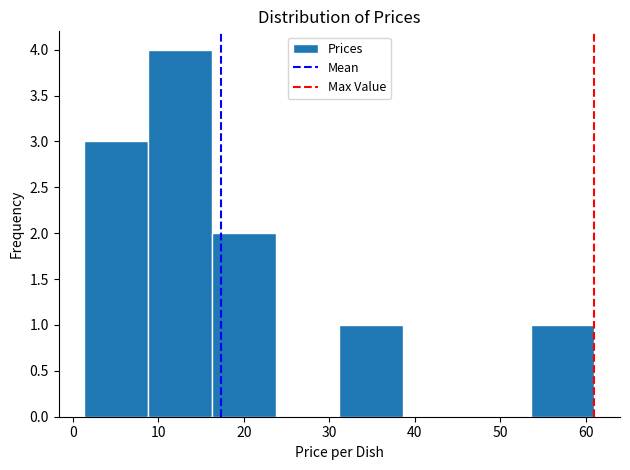

Reading left to right, transcribe this chart: for each bar, give the range it covers on the x-axis and its height. Neither the bar edges nor the heights are printed on the chart, so give them approximately, as read against the axes.

1 to 9: 3
9 to 16: 4
16 to 24: 2
24 to 31: 0
31 to 39: 1
39 to 46: 0
46 to 54: 0
54 to 61: 1